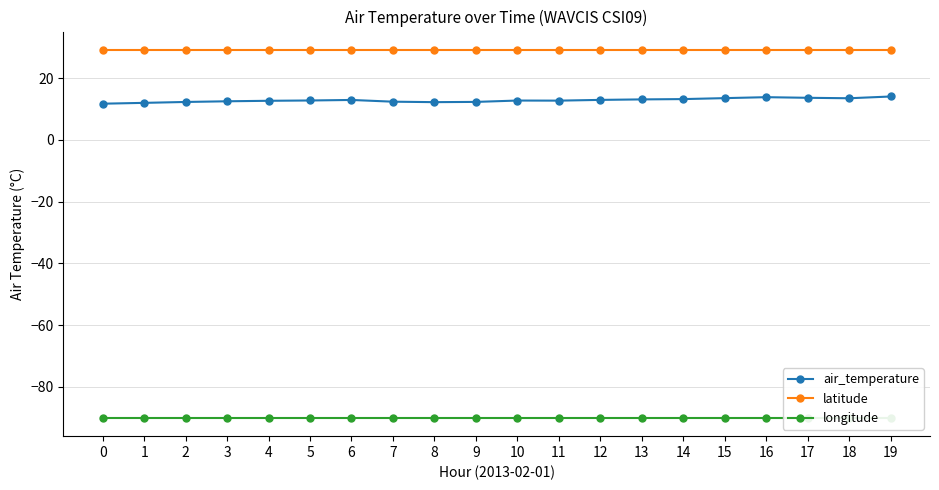

What are all the series names shown in the legend?

air_temperature, latitude, longitude